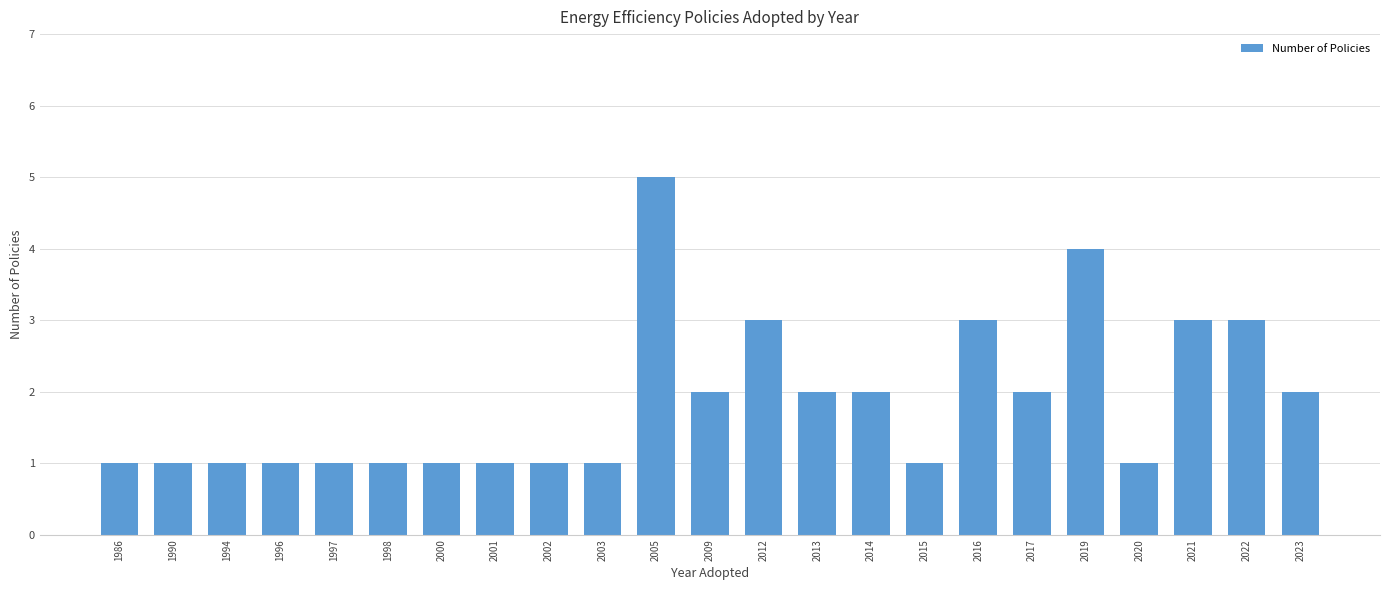

The chart shows a value of 2 at 1990. True or false?

False